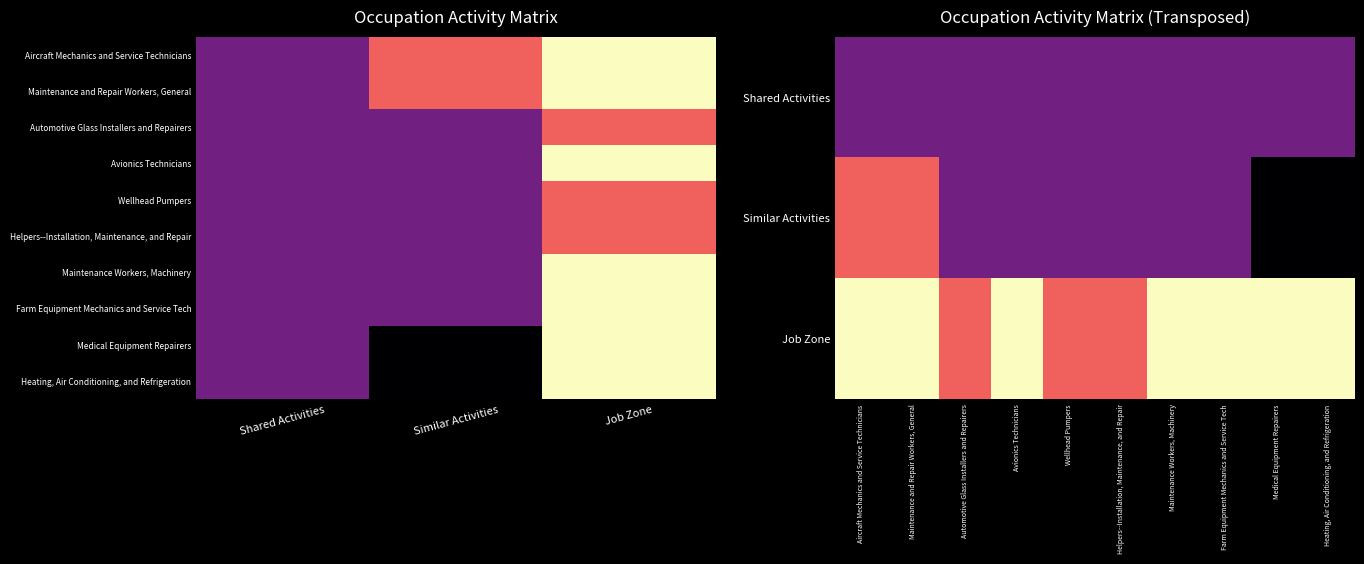

What is the difference between the highest and lowest values at Similar Activities?

2